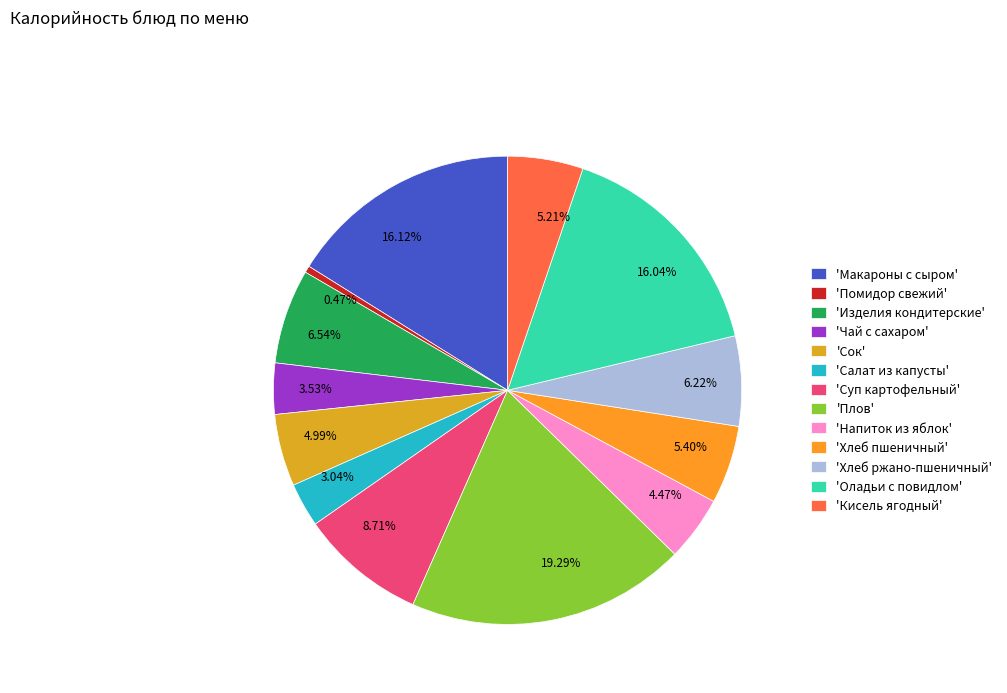

To the nearest percent, what is the average slice percentage?

8%